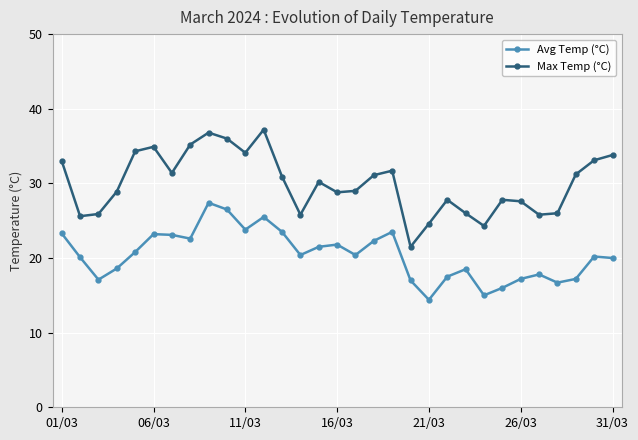

Which series has the widest spread of values?

Max Temp (°C)